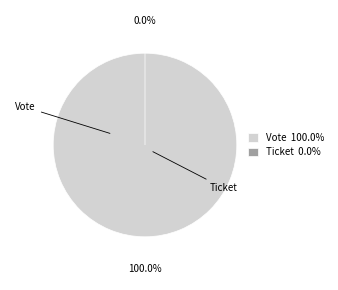

Which category has the smallest portion of the pie?

Ticket